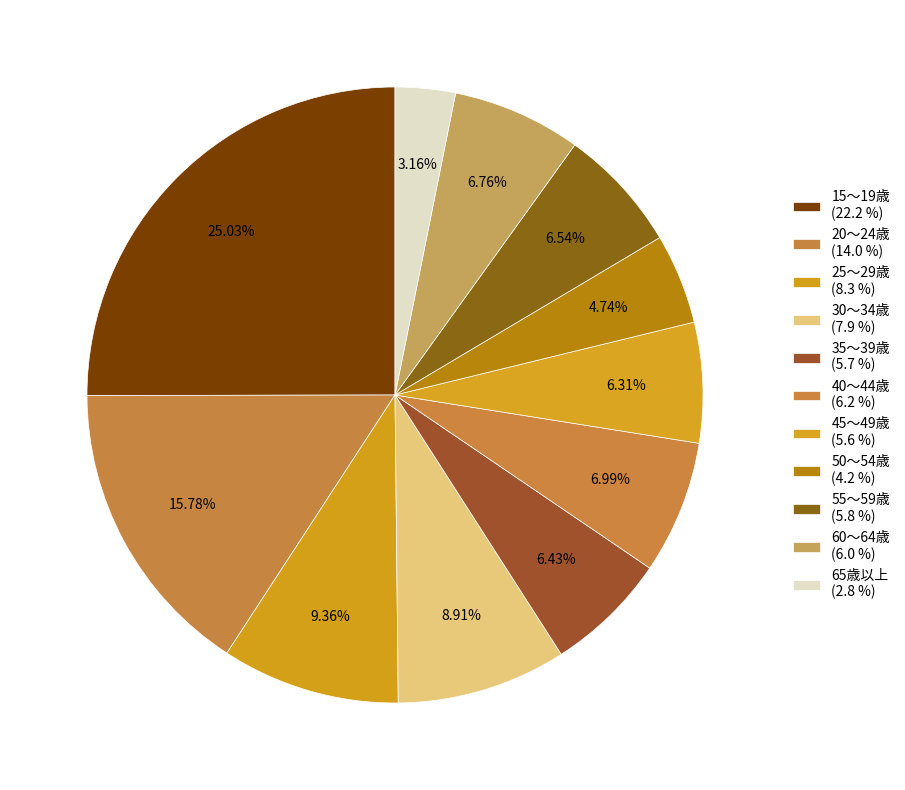

How many segments does this pie chart have?

11